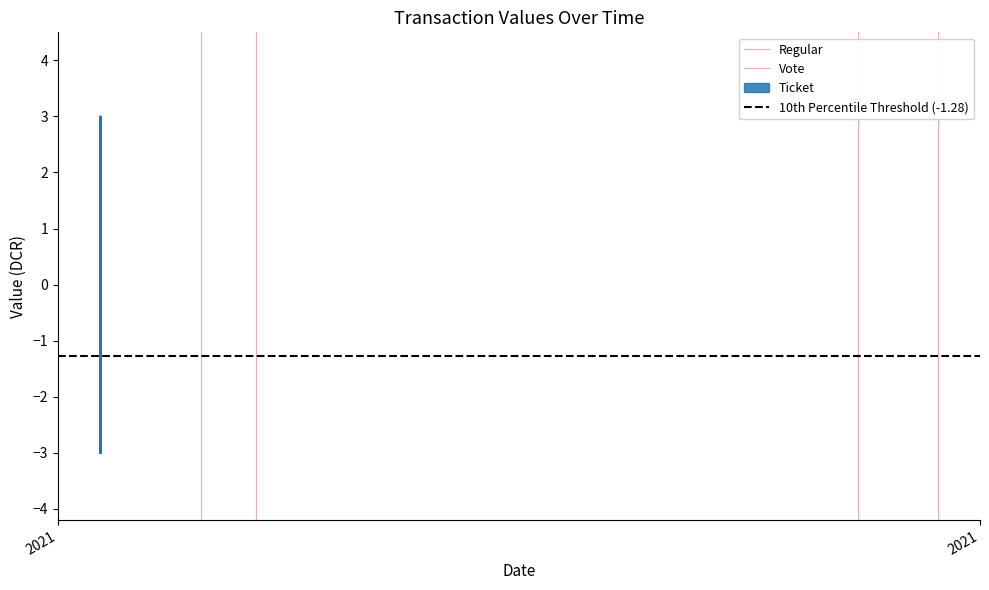

The value of Vote at 2021 is 0.0. True or false?

True